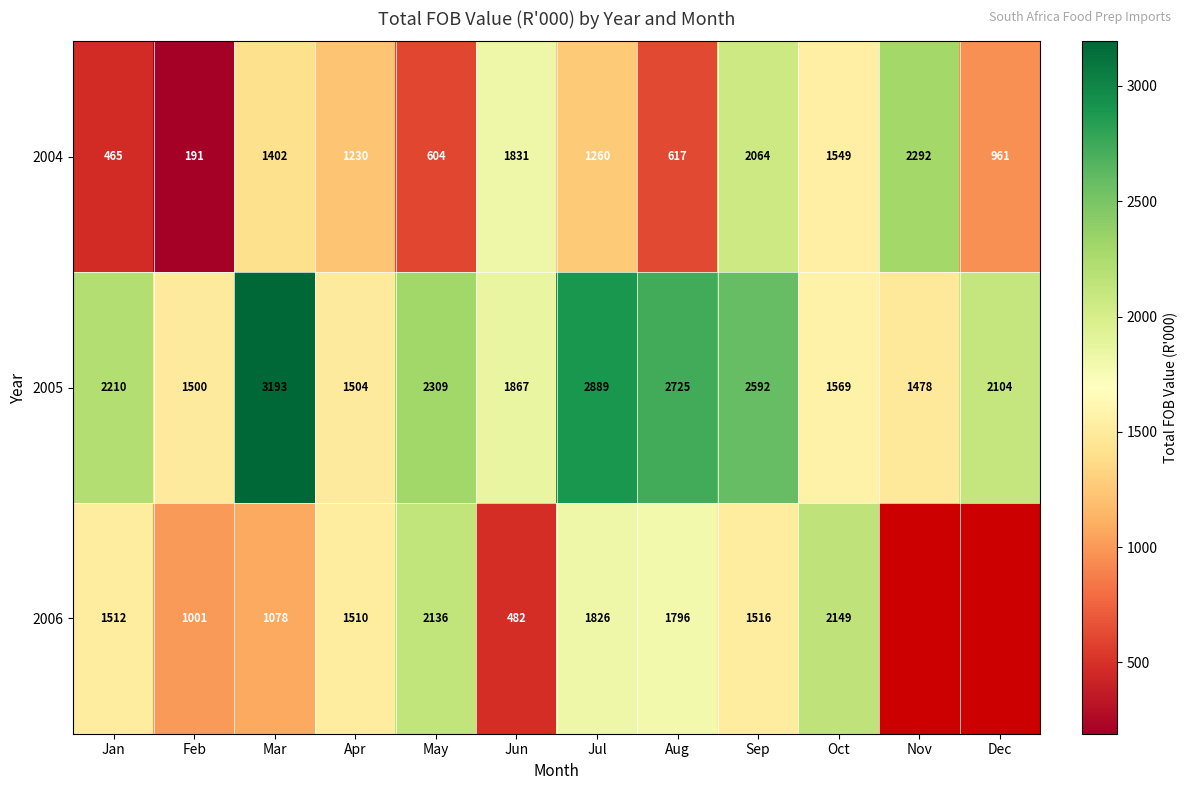

At which label is 2005 closest to 2335?

May